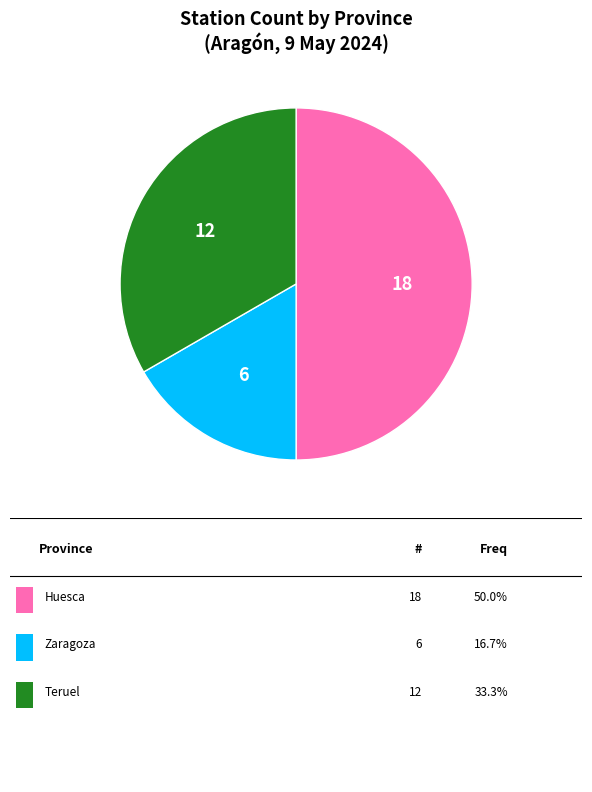

How many segments does this pie chart have?

3